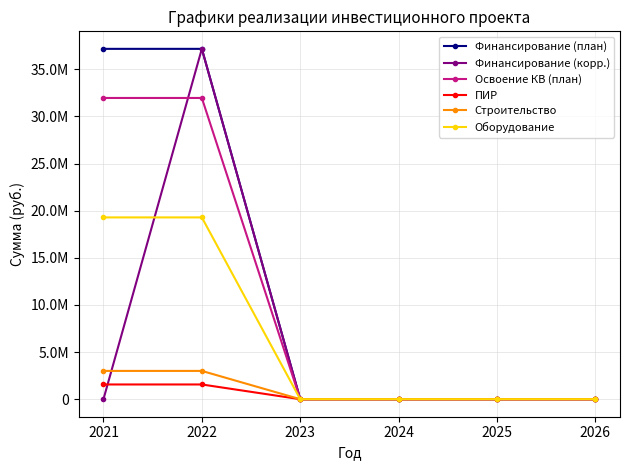

Between 2024 and 2025, which is larger?

2024